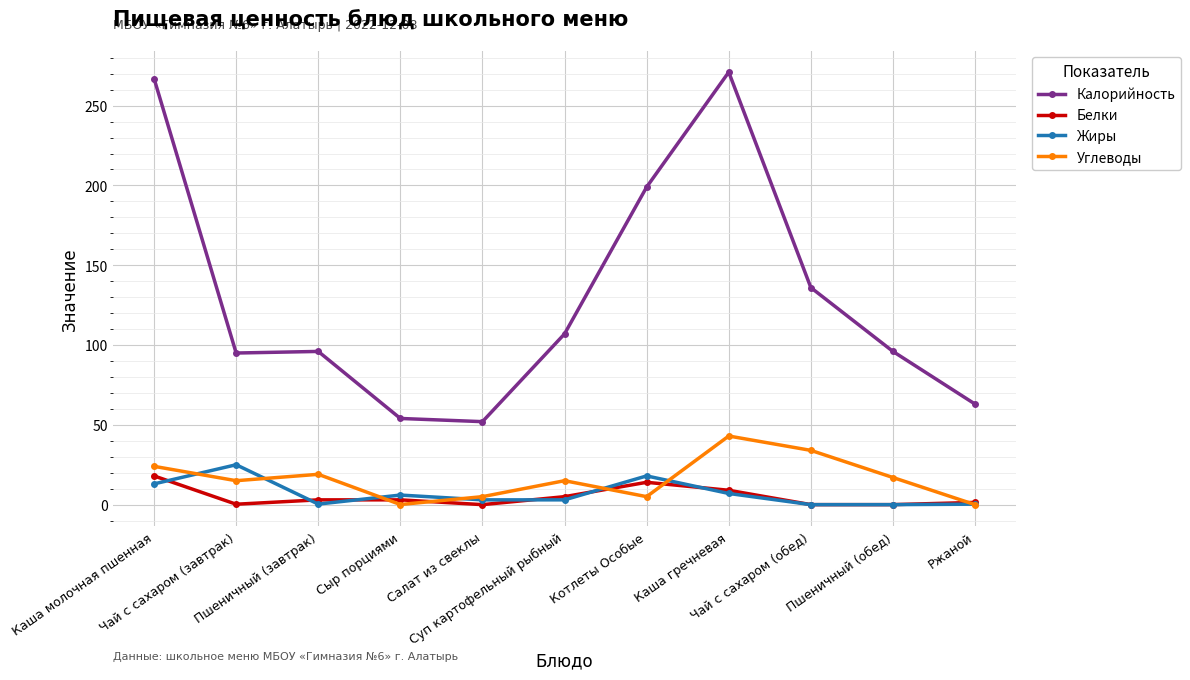

How many data points does each series have?

11